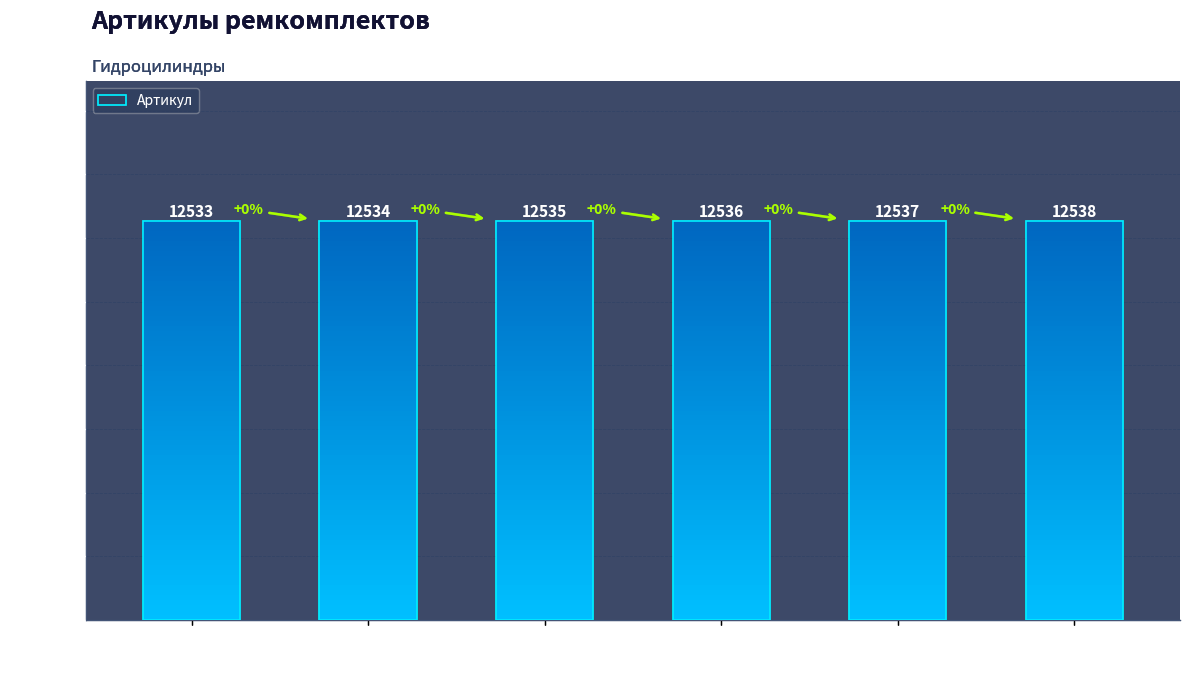

At which label is the value closest to 12535?

РК-ZX270/3-150.105